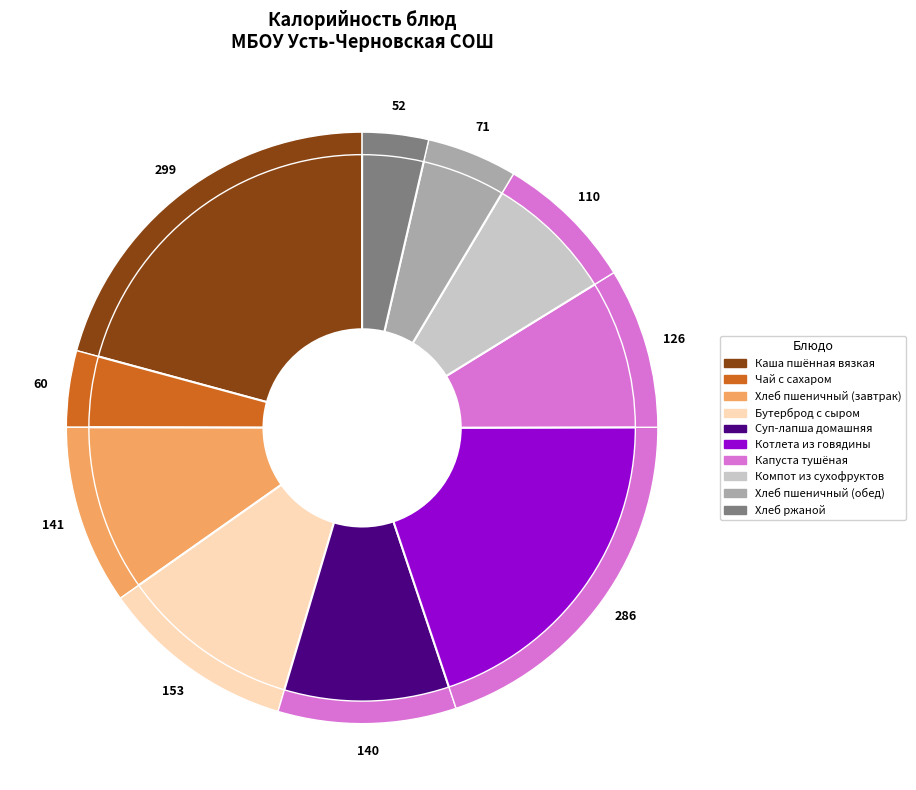

Rank the categories by value from highest to lowest.

Каша пшённая вязкая, Котлета из говядины, Бутерброд с сыром, Хлеб пшеничный (завтрак), Суп-лапша домашняя, Капуста тушёная, Компот из сухофруктов, Хлеб пшеничный (обед), Чай с сахаром, Хлеб ржаной